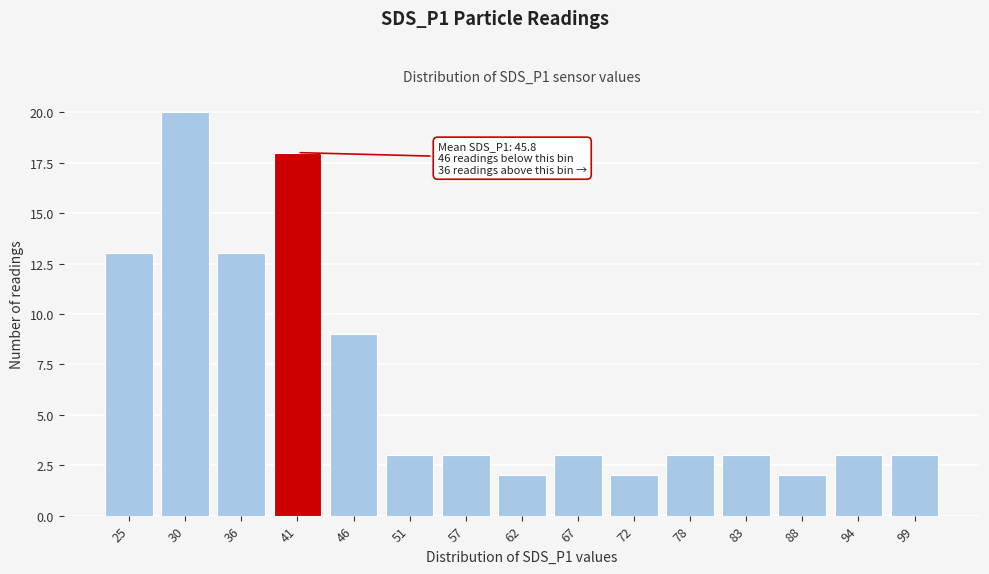

Reading left to right, transcribe all the data shown in this chart.

25=13	30=20	36=13	41=18	46=9	51=3	57=3	62=2	67=3	72=2	78=3	83=3	88=2	94=3	99=3